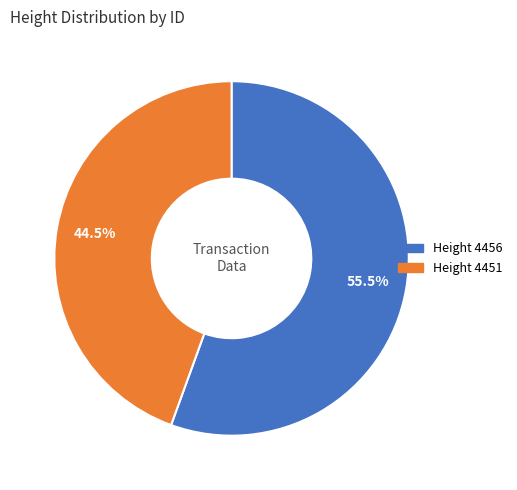

Does any single category account for the majority?

Yes